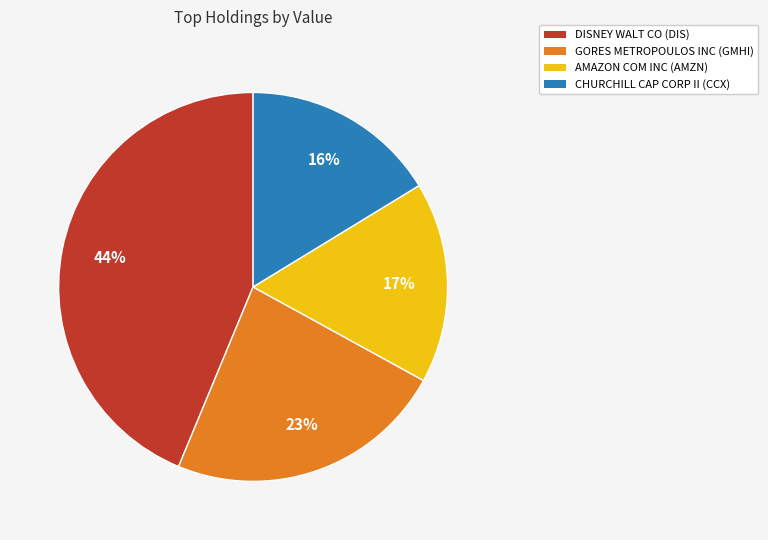

Does AMAZON COM INC account for over 50% of the chart?

No